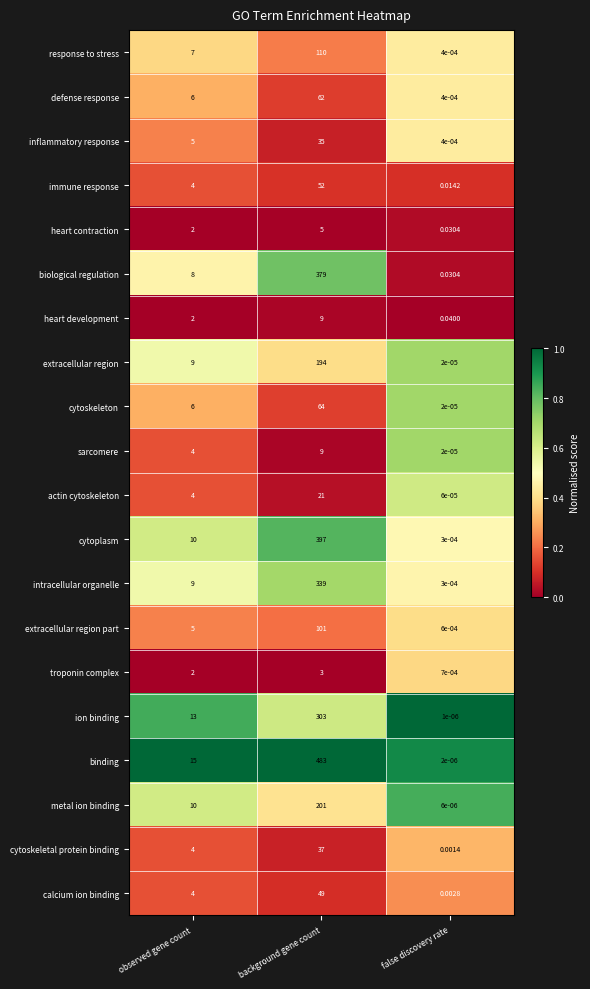

Which series changed the most between observed gene count and false discovery rate?

binding